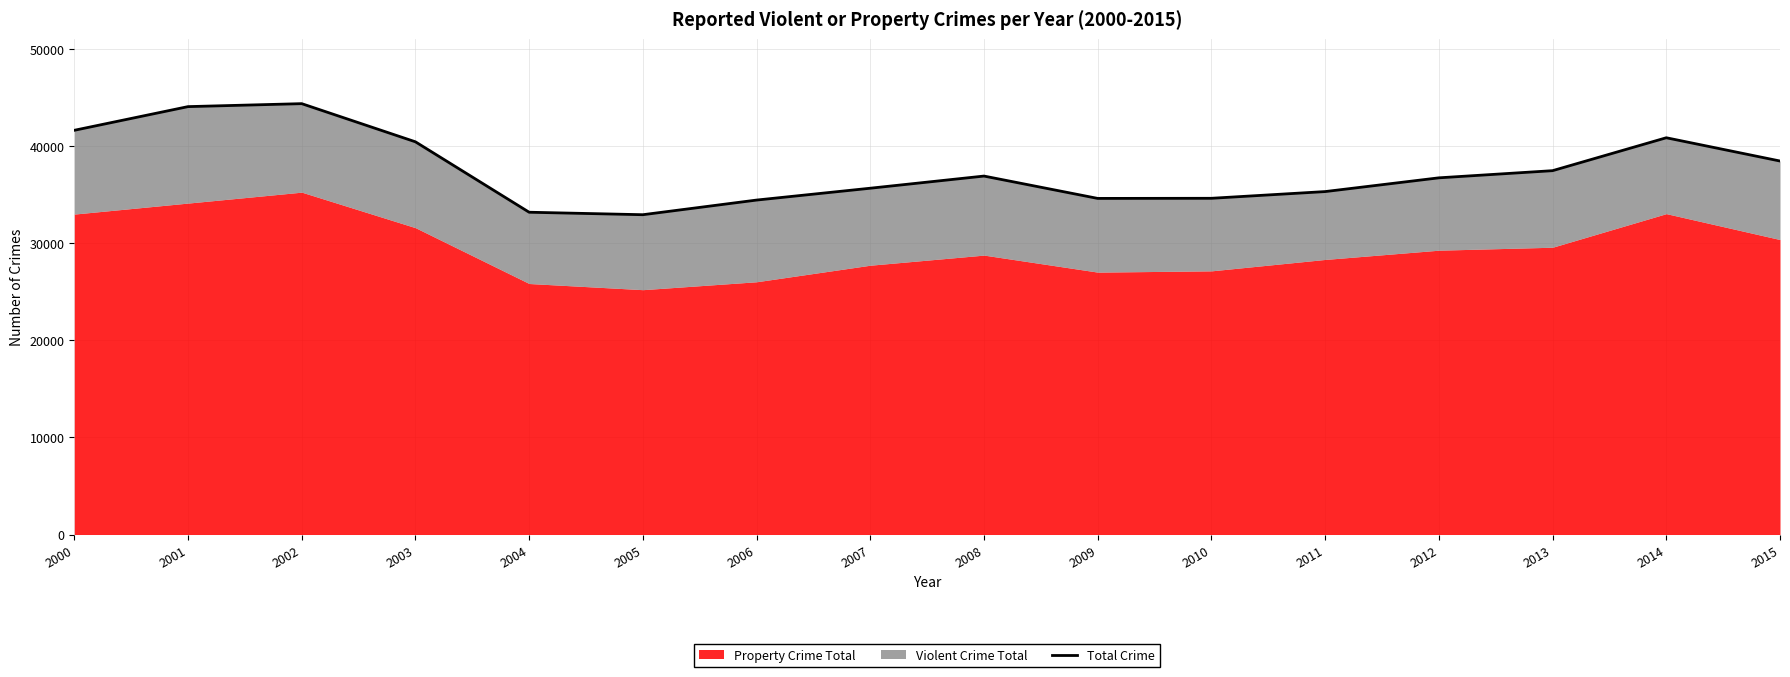

What is the difference between the maximum and minimum values?

11431